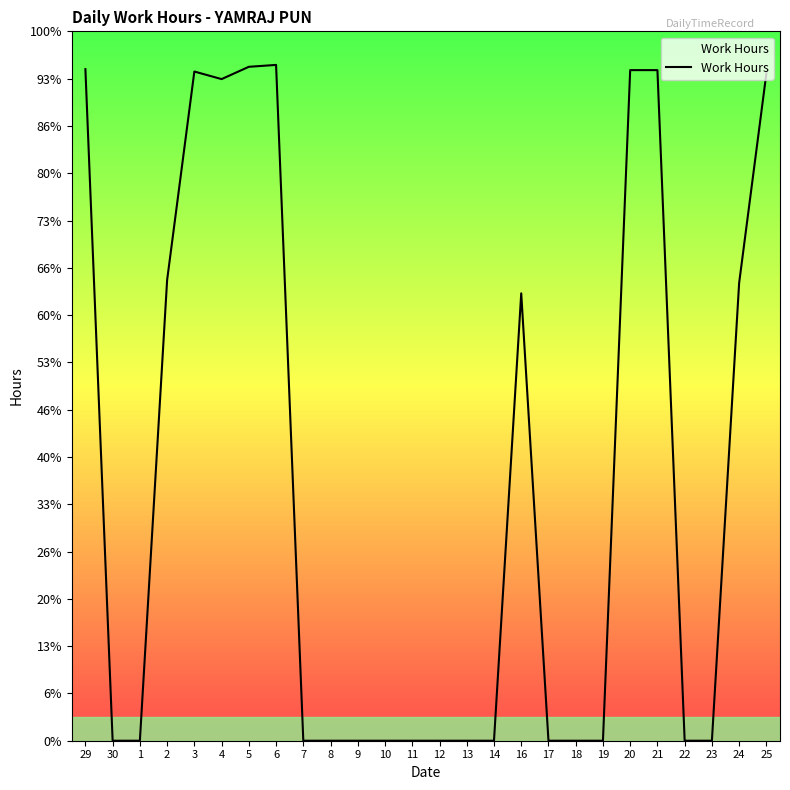

How many interior local valleys (lower than both neighbors) does the data have?

1